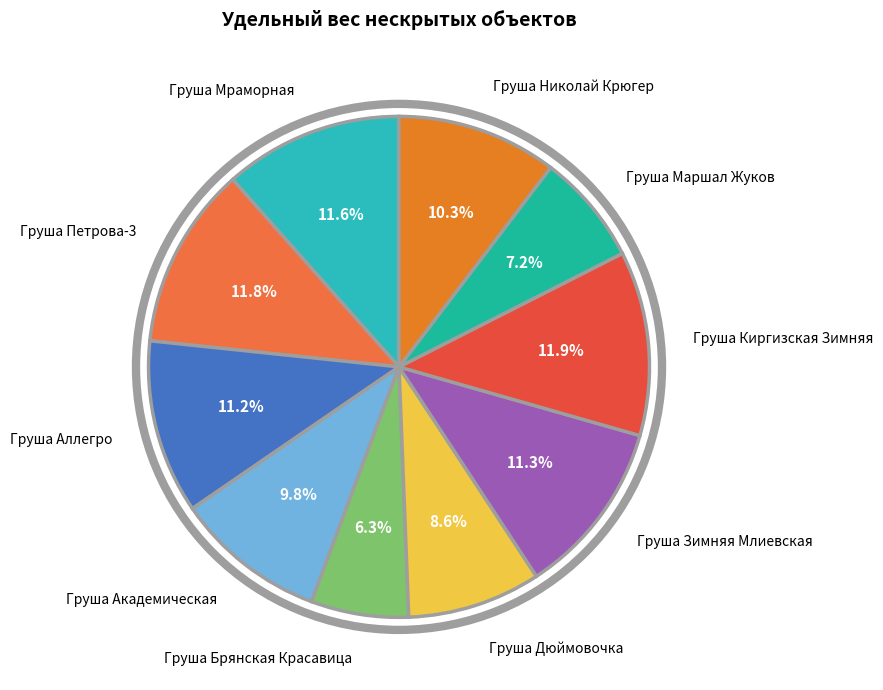

Which has a higher value, Груша Маршал Жуков or Груша Киргизская Зимняя?

Груша Киргизская Зимняя